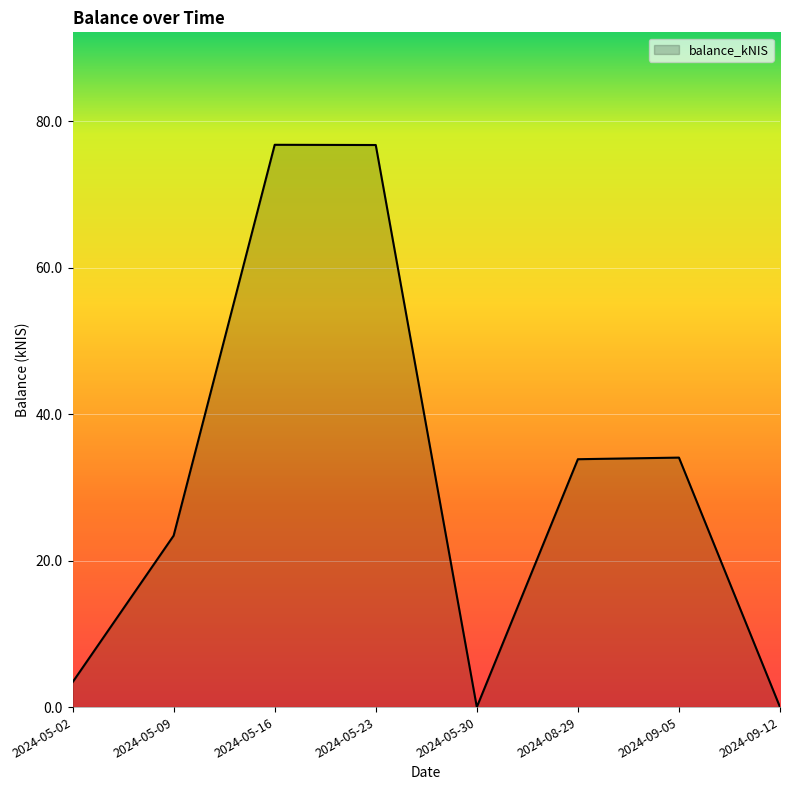

What is the difference between the second highest and minimum values?

76.8